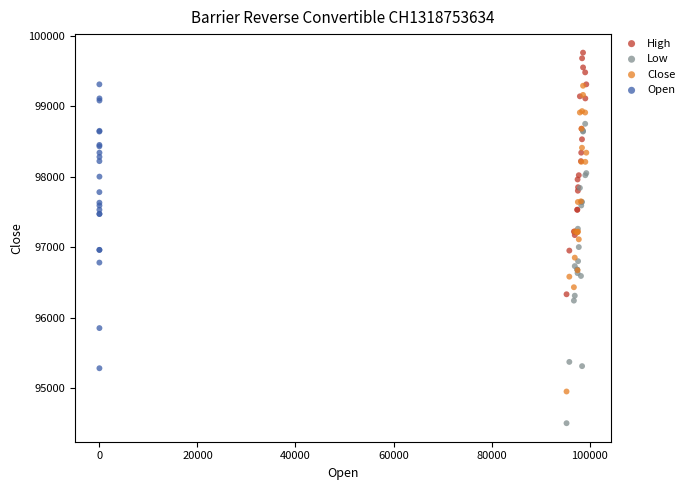

Which series contains the lowest Y value?

Low